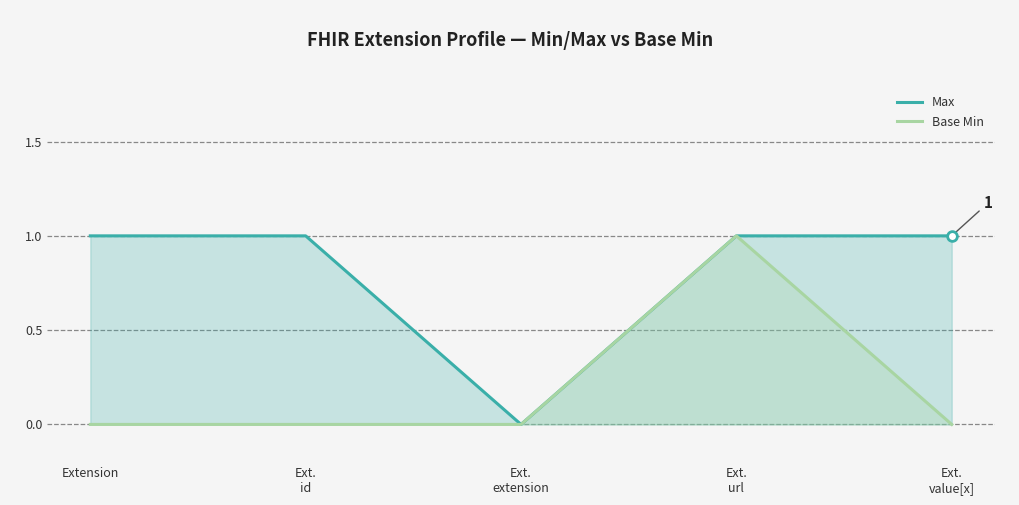

What is the value of the Base Min point at the 4th from the left?

1